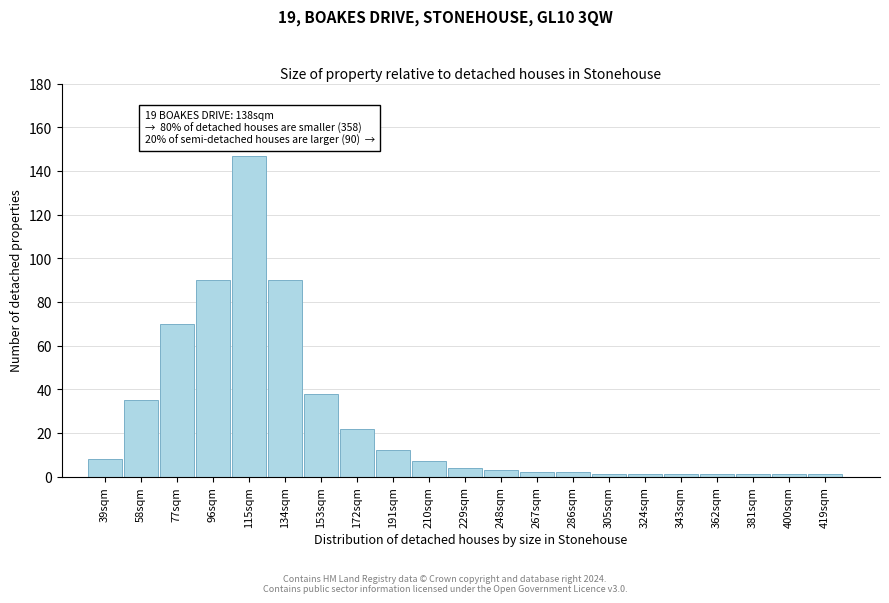

Reading left to right, extract all data points from this chart.

8	35	70	90	147	90	38	22	12	7	4	3	2	2	1	1	1	1	1	1	1